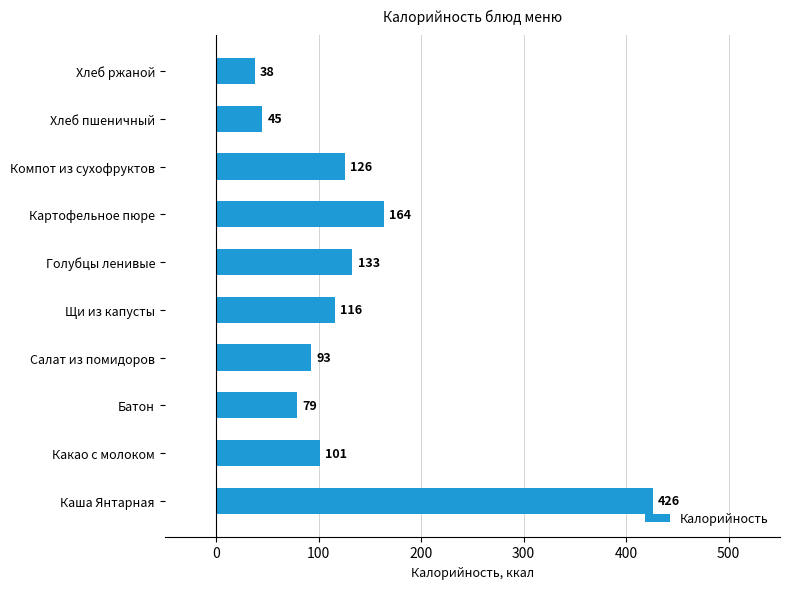

At which category does the chart reach its minimum across all series?

Хлеб ржаной